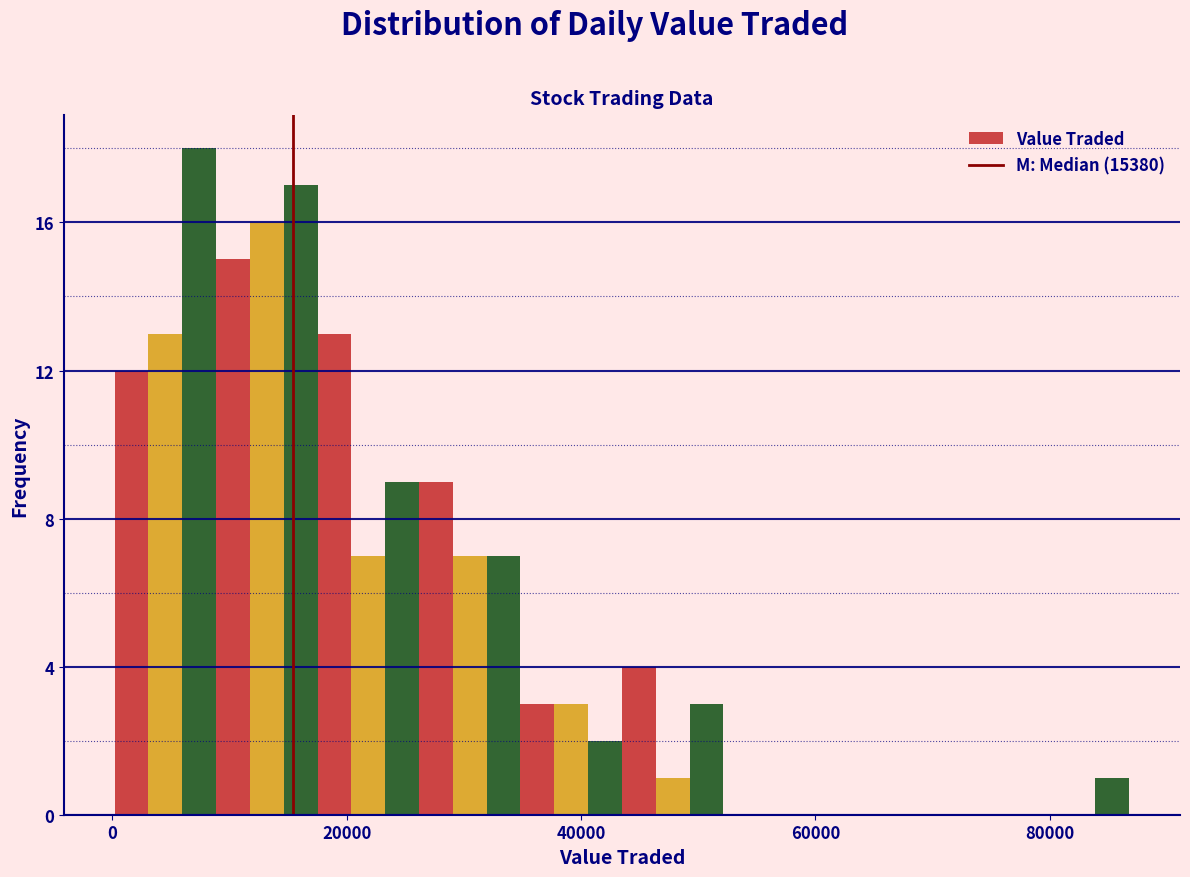

Around what value on the x-axis is the tallest bar? Give the approximate position of its centre, as read against the axis.

8000